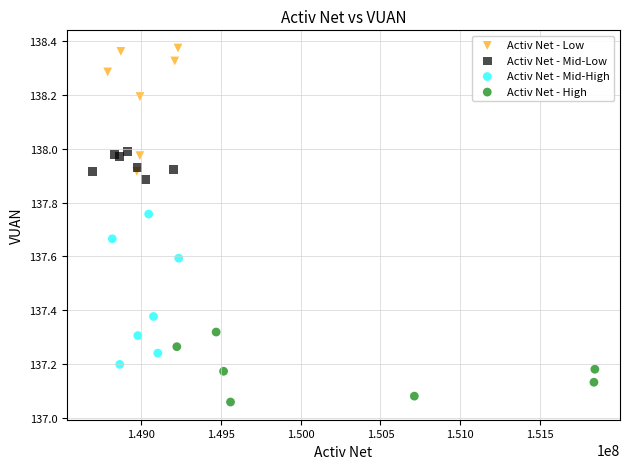

Which series has the widest spread of Y values?

Activ Net - Mid-High